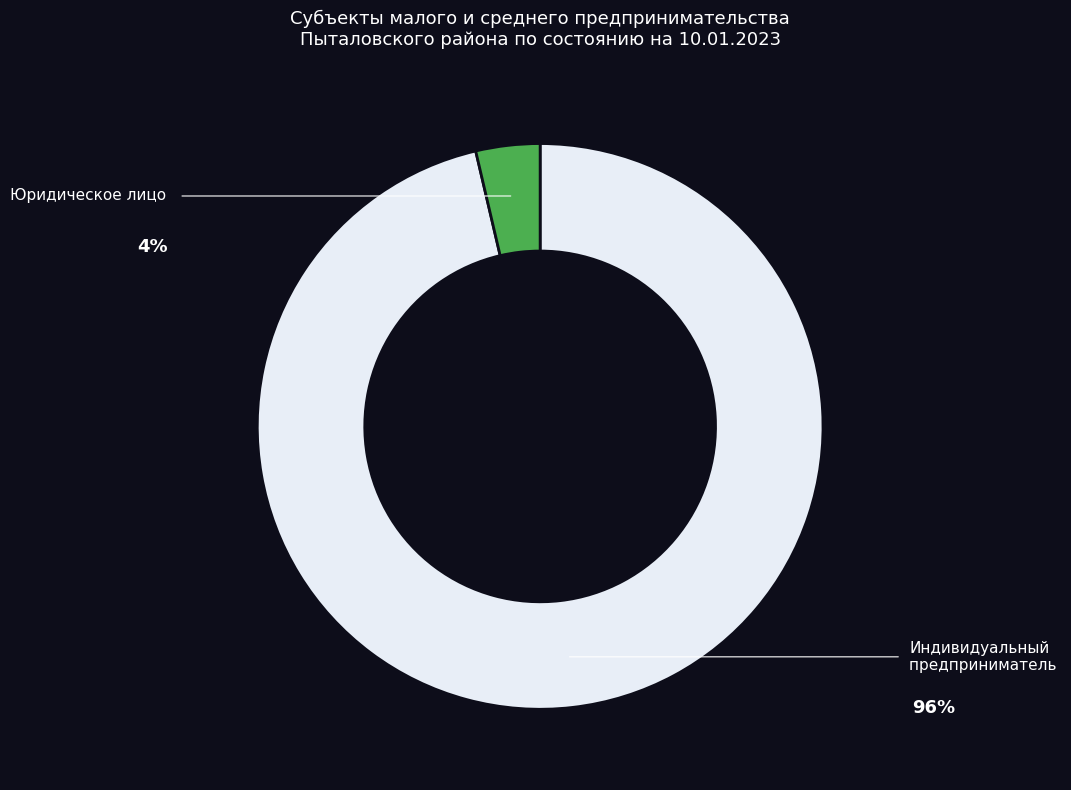

Is there any slice that represents more than half of the pie?

Yes